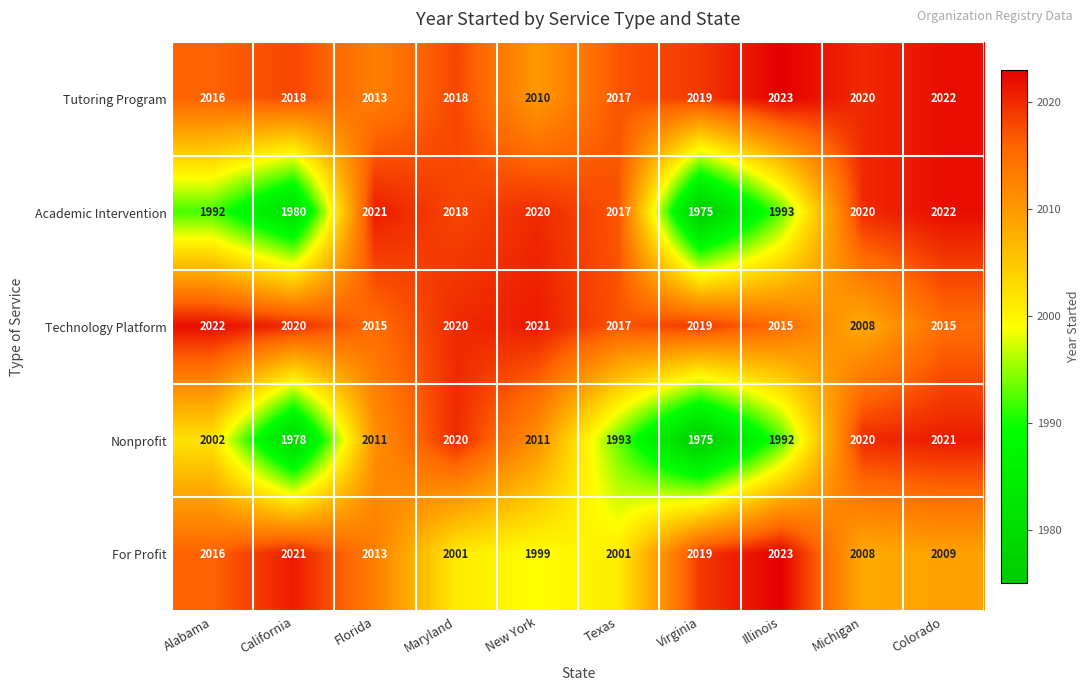

What is the approximate value of Academic Intervention at New York?

2020